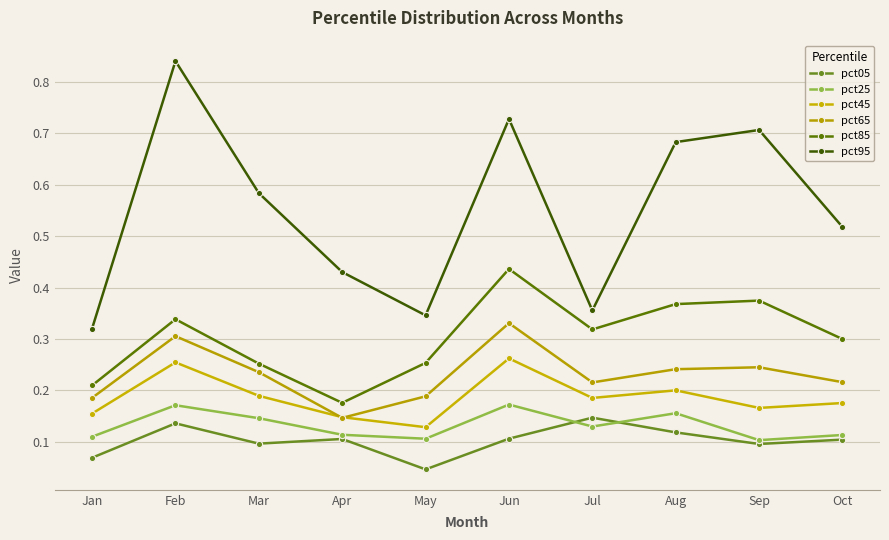

At which category is the sum across all series the highest?

Feb